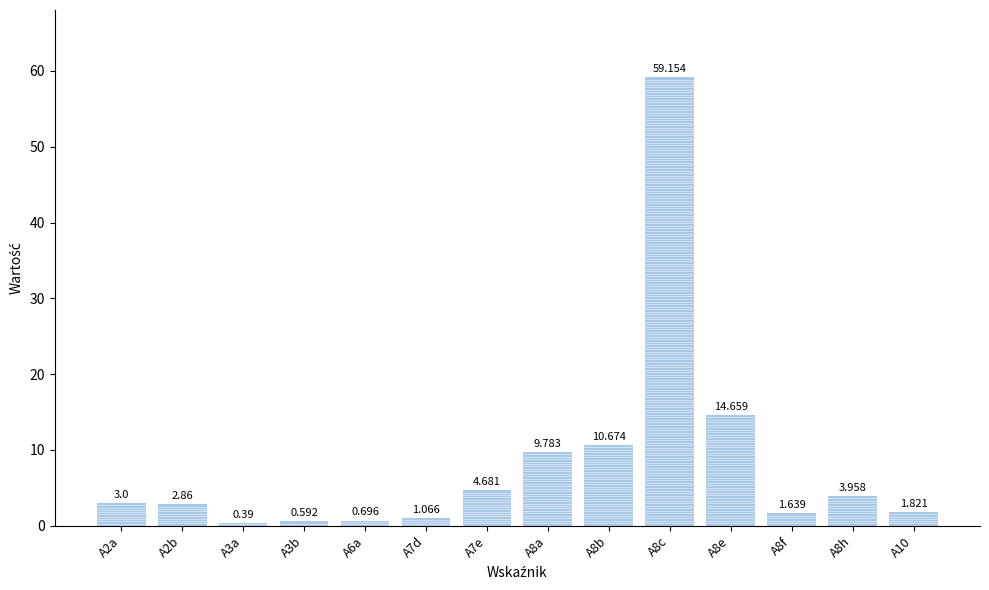

Is it true that the value at A8b is 10.7?

True